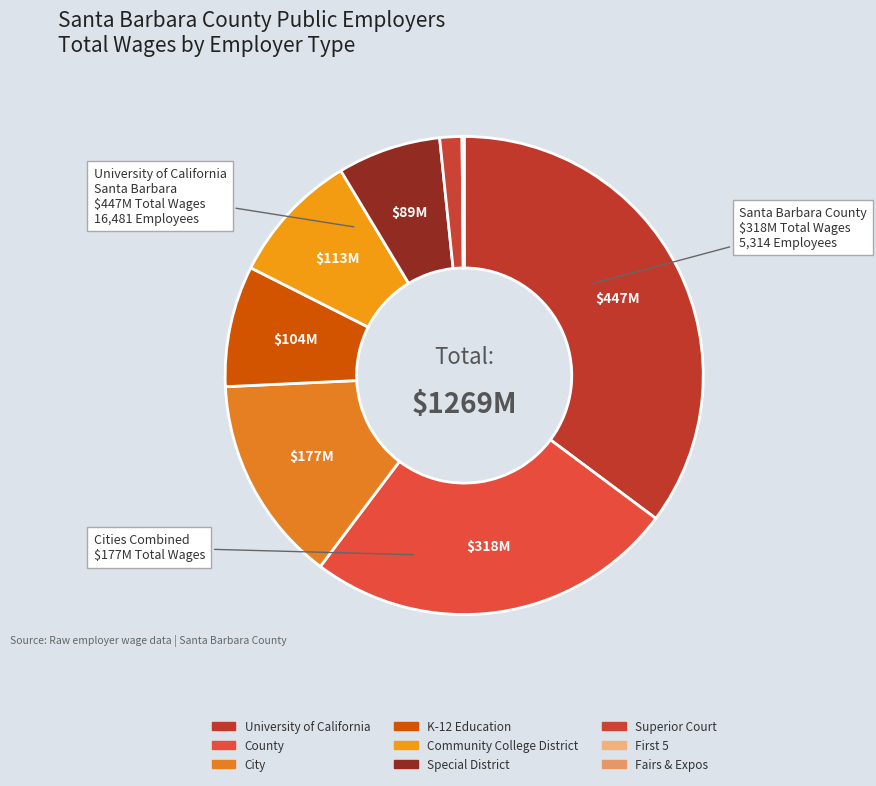

Count the number of slices in the pie.

9